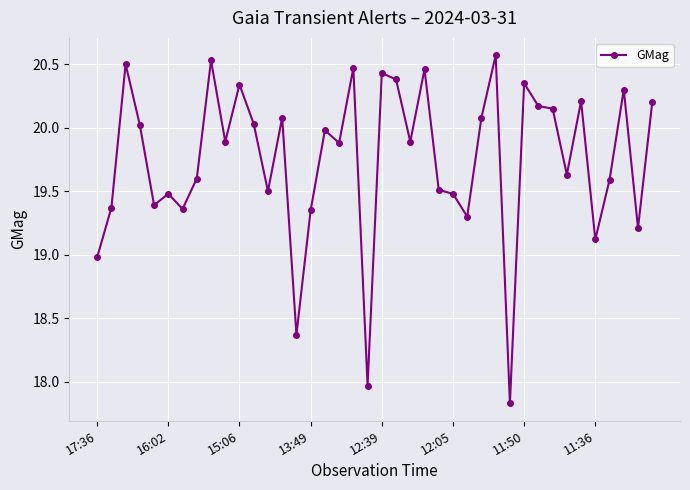

What is the difference between the second highest and second lowest values?

2.6